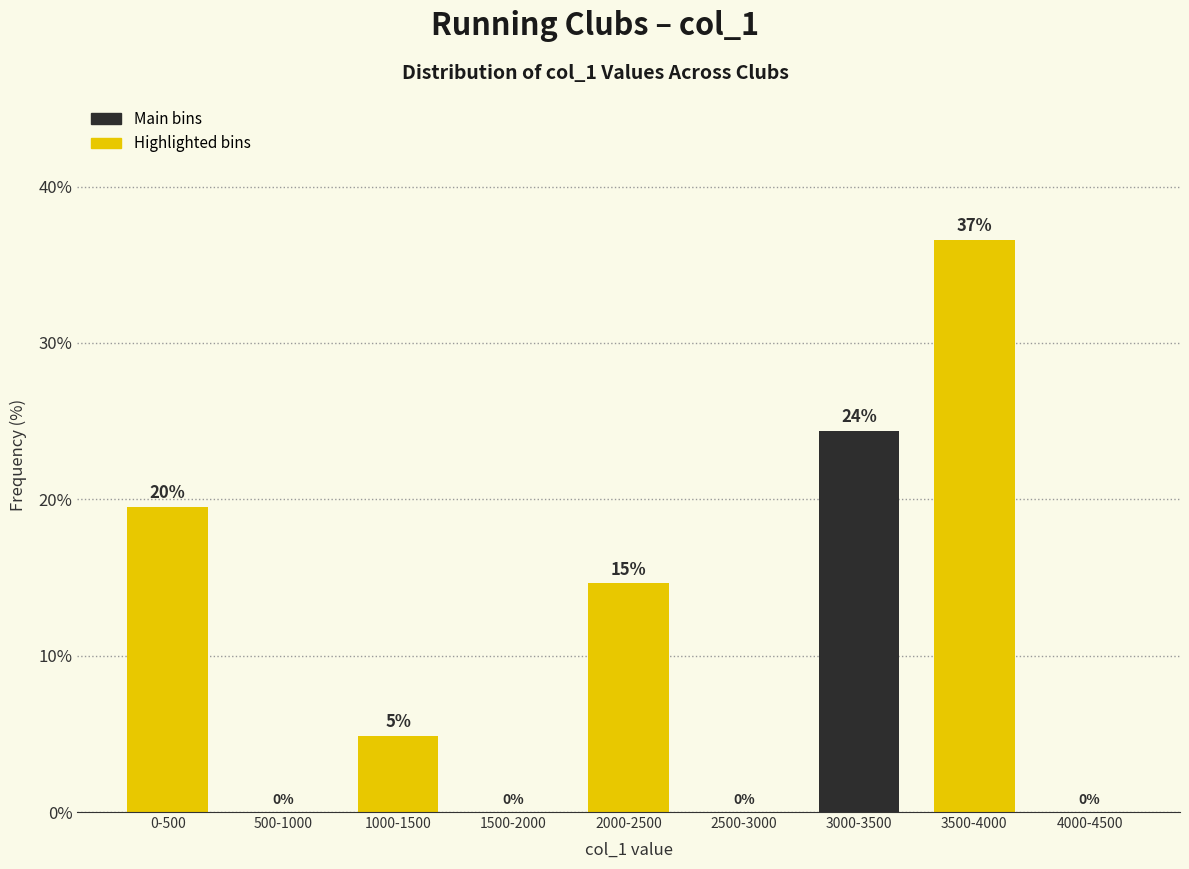

Are the bars horizontal?

No